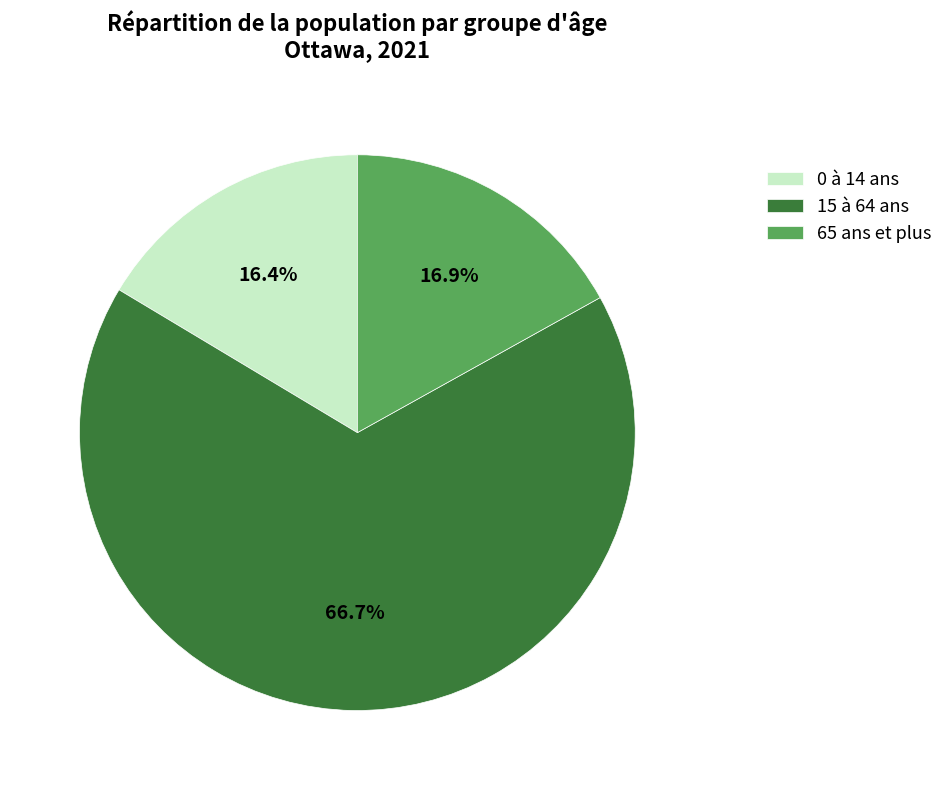

Which category has the biggest portion of the pie?

15 à 64 ans